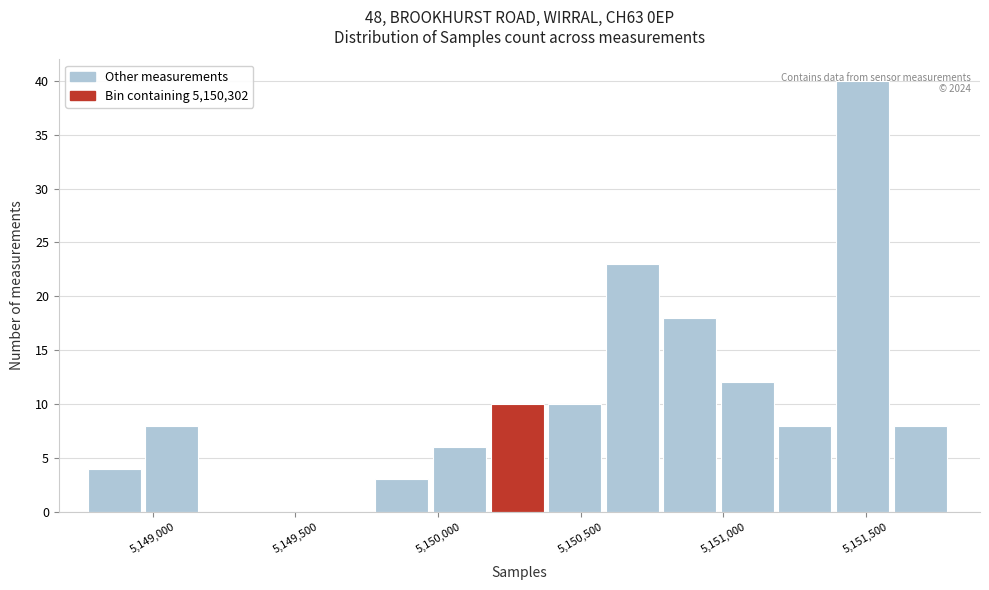

Over which range of the x-axis is the bar tallest?

5151400 to 5151600